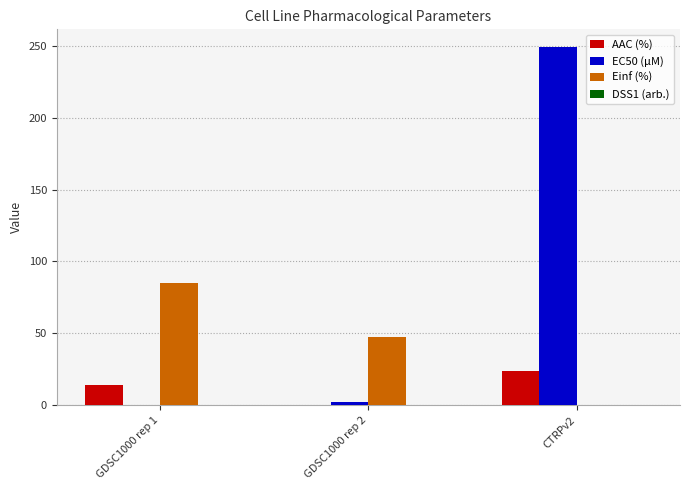

True or false: EC50 (µM) has a value of 336.9 at CTRPv2.

False